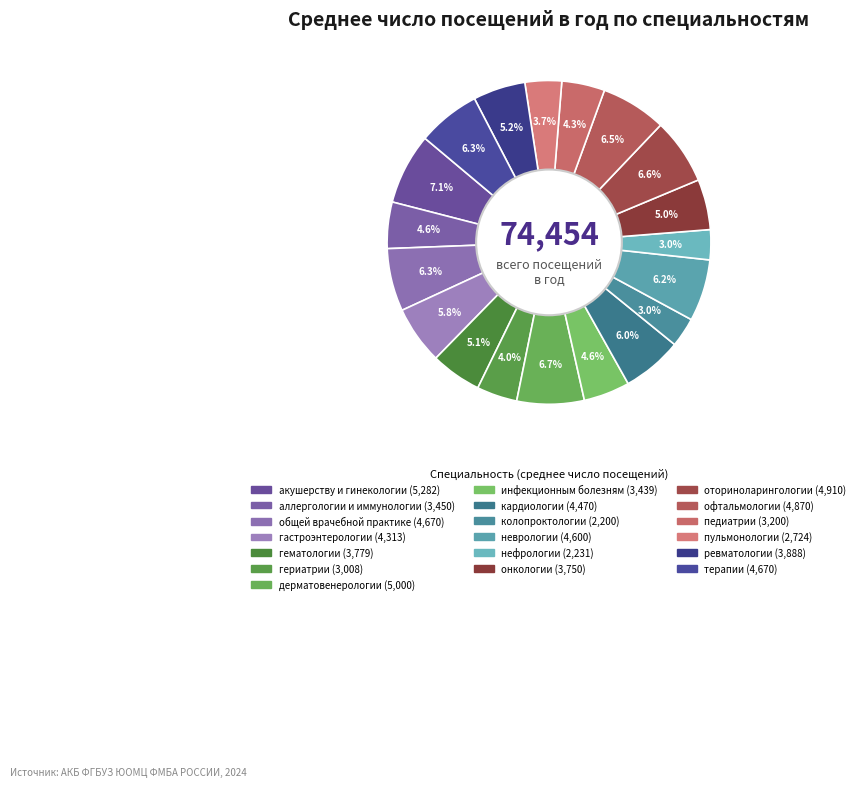

Count the number of slices in the pie.

19